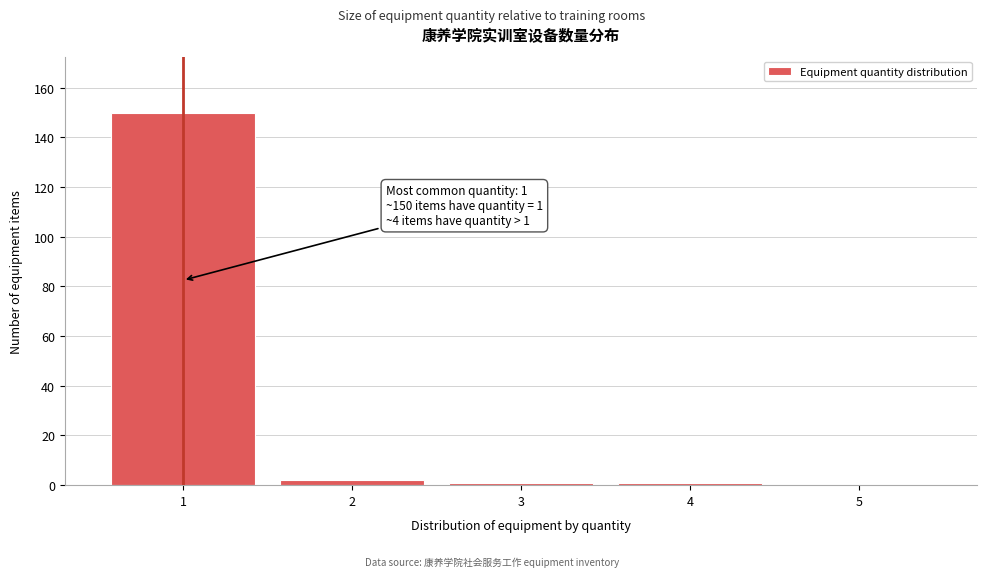

Reading right to left, what are all the values shown in this chart?

5=0	4=1	3=1	2=2	1=150